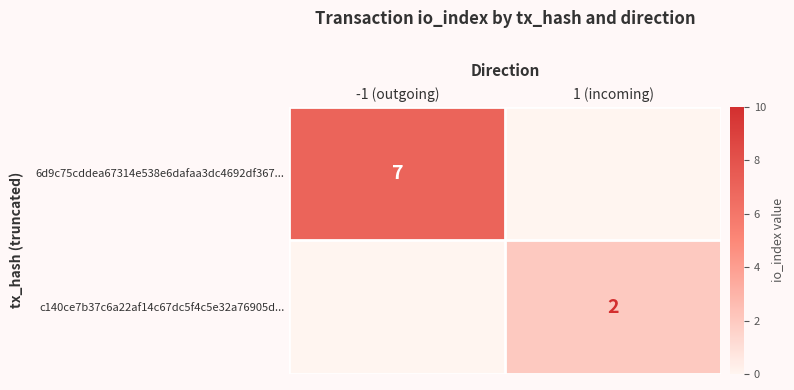

Is it true that 6d9c75cddea67314e538e6dafaa3dc4692df367... equals 7 at -1 (outgoing)?

True